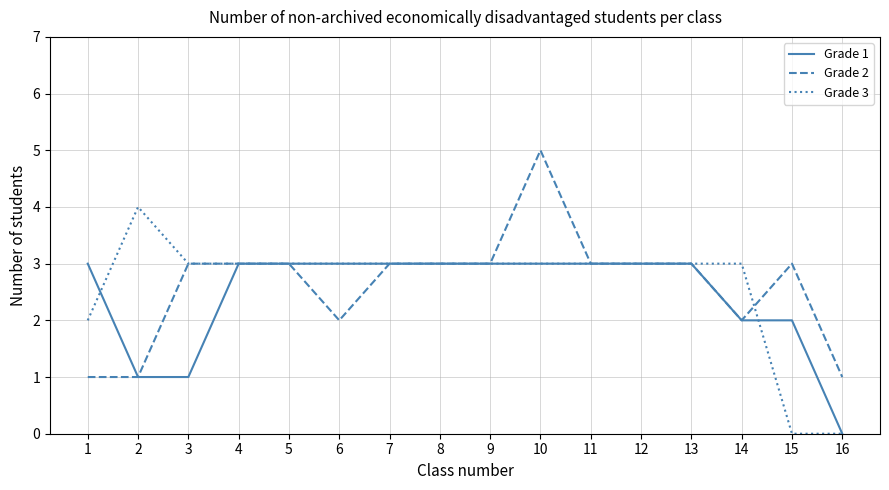

At 15, list the series in order from largest to smallest.

Grade 2, Grade 1, Grade 3